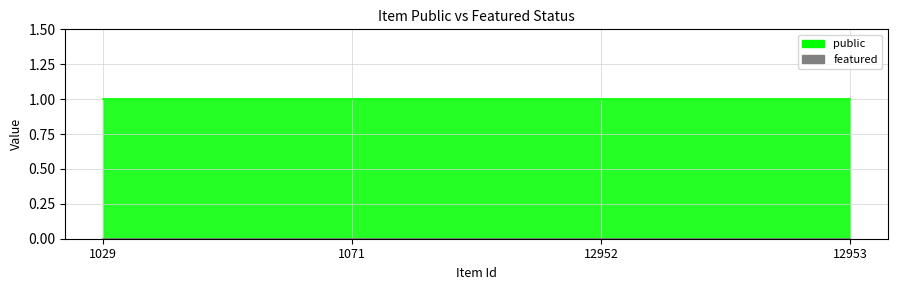

What are all the series names shown in the legend?

public, featured